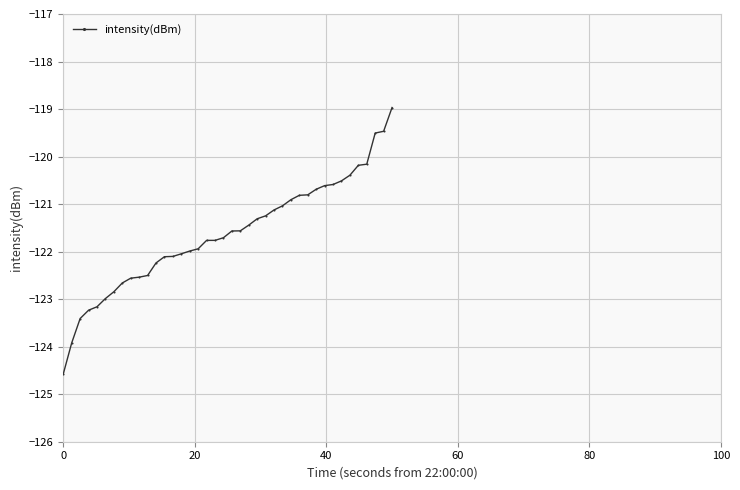

What is the smallest value displayed?

-124.6